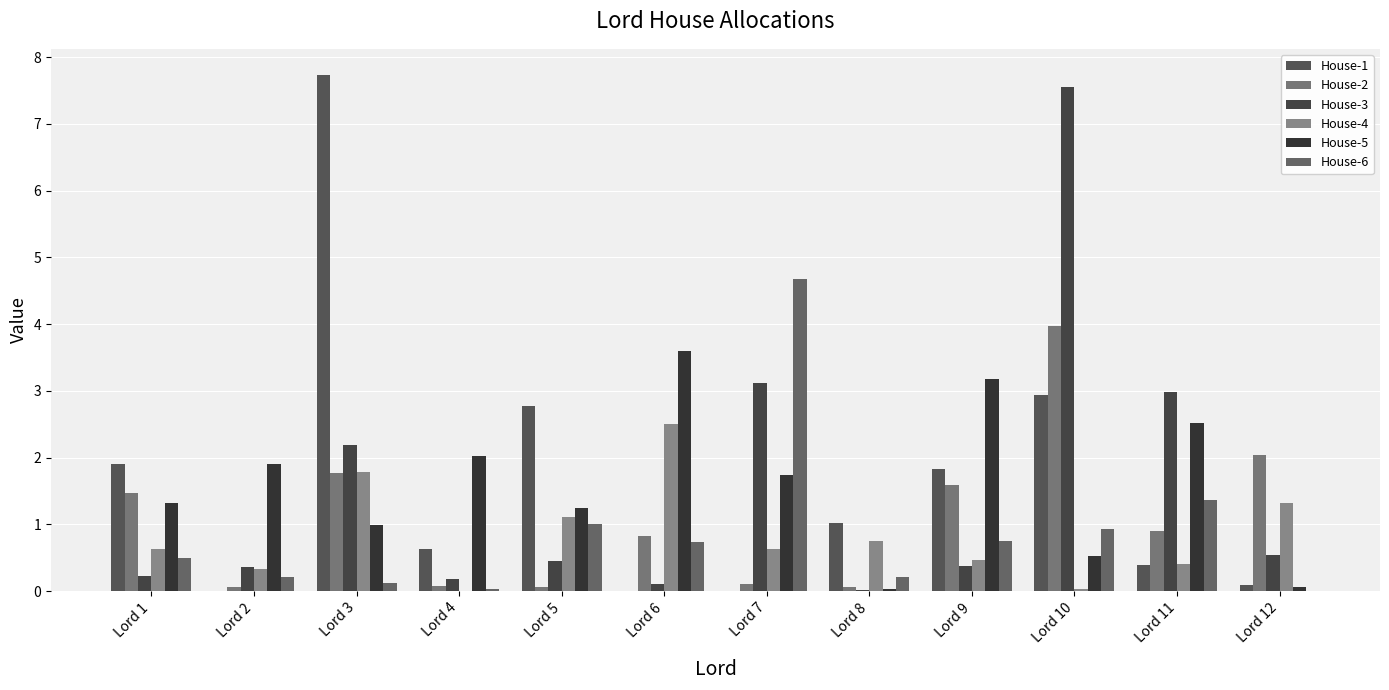

The House-2 series shows 1.4 at Lord 6. True or false?

False